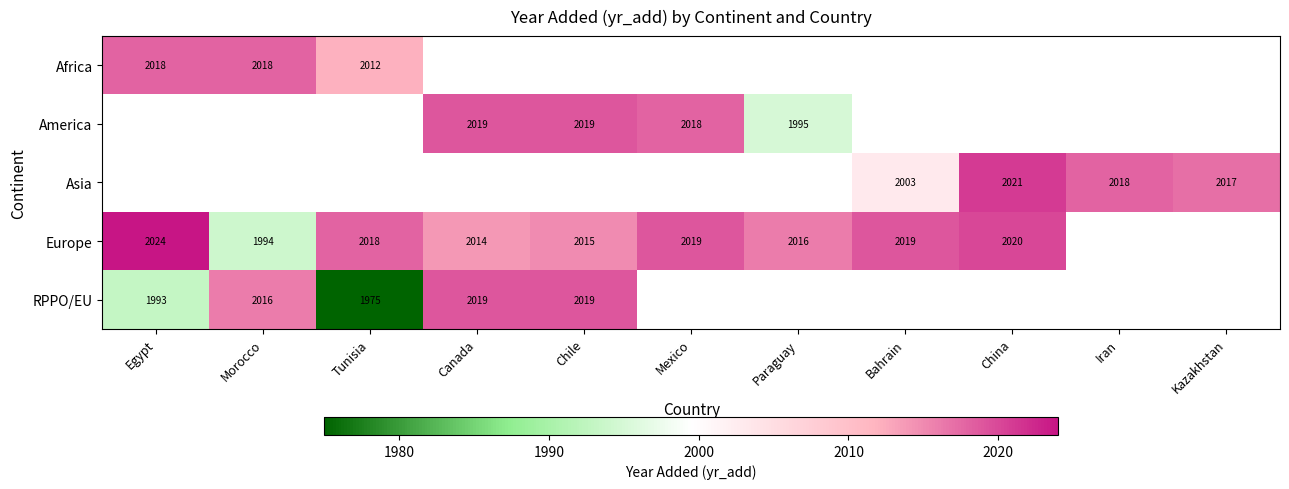

The Europe series shows 2747 at Mexico. True or false?

False